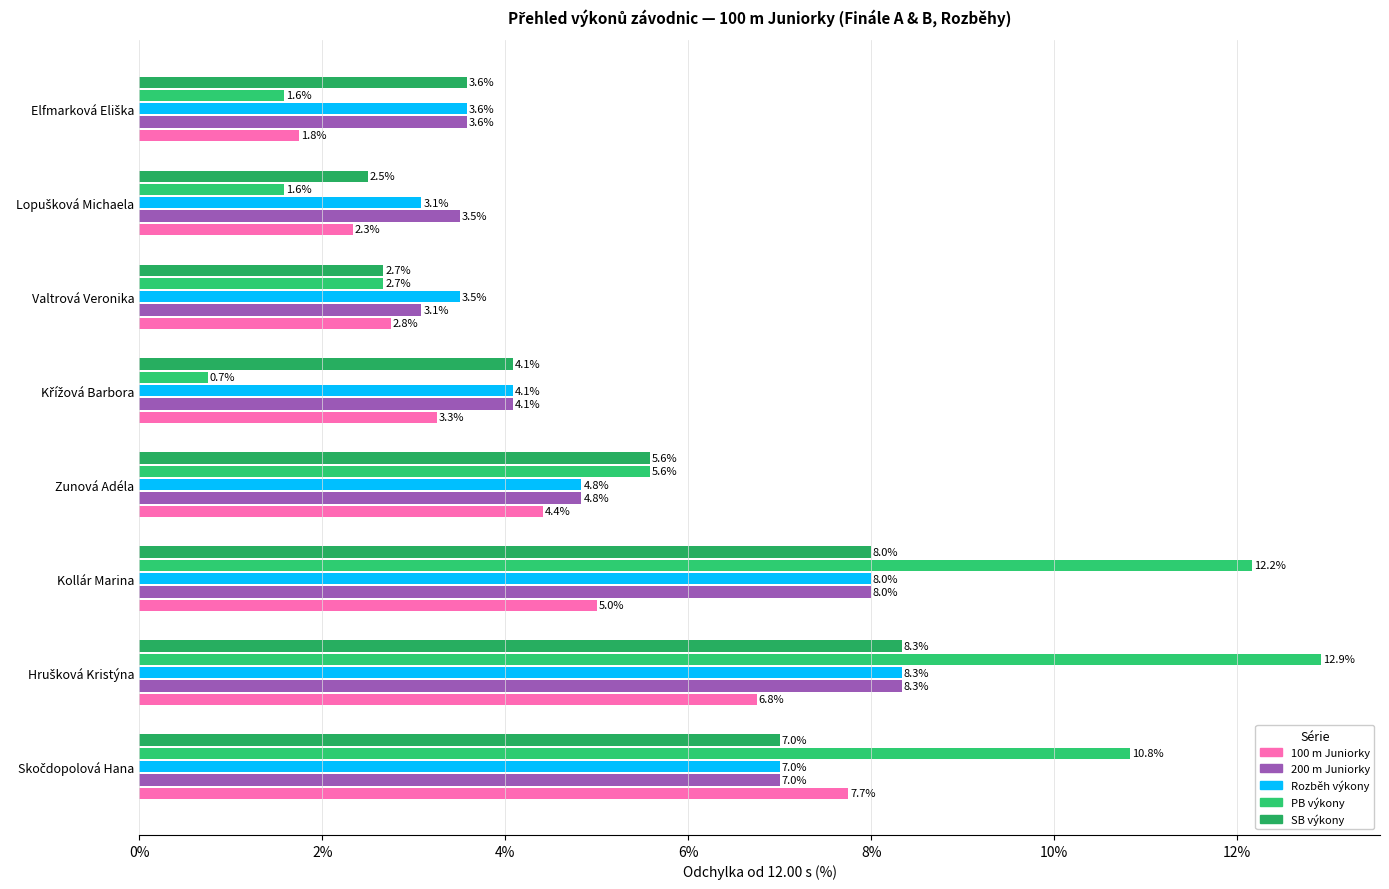

How many distinct data groups are displayed?

5